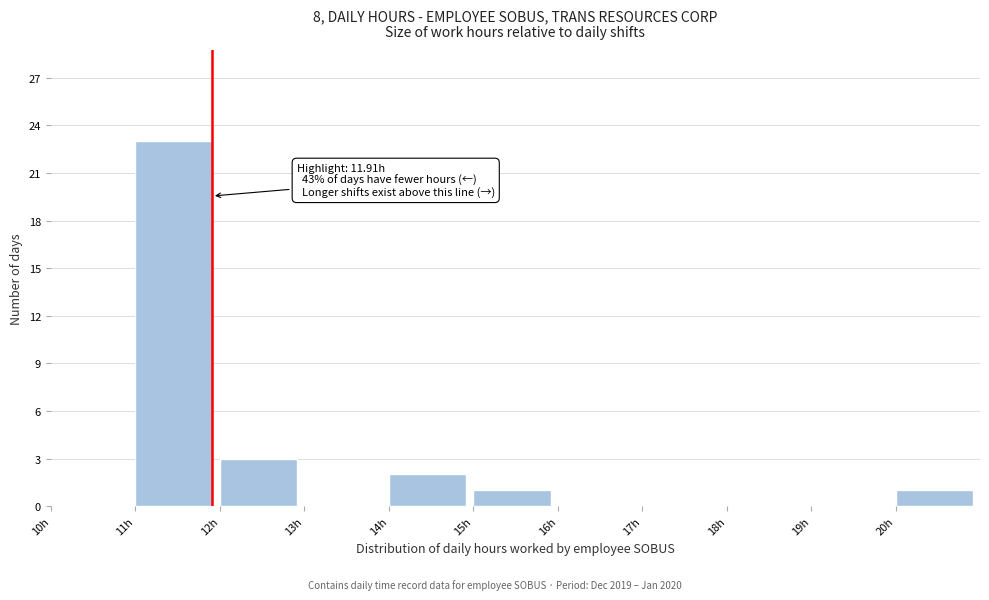

Which range on the x-axis has the tallest bar?

11 to 12